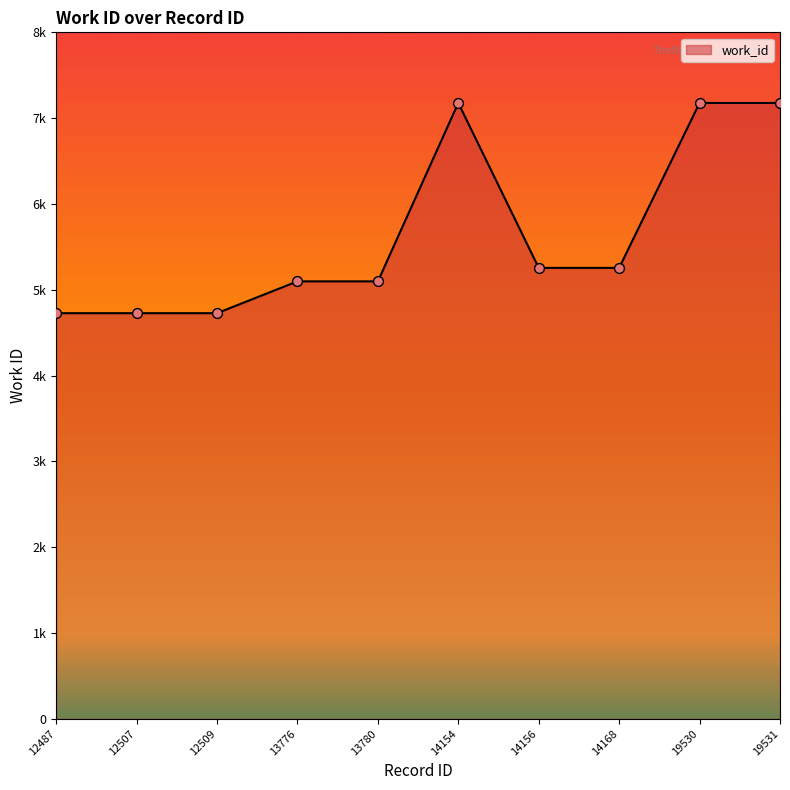

Approximately how many times larger is the value at 13776 compared to 12507?

1.1